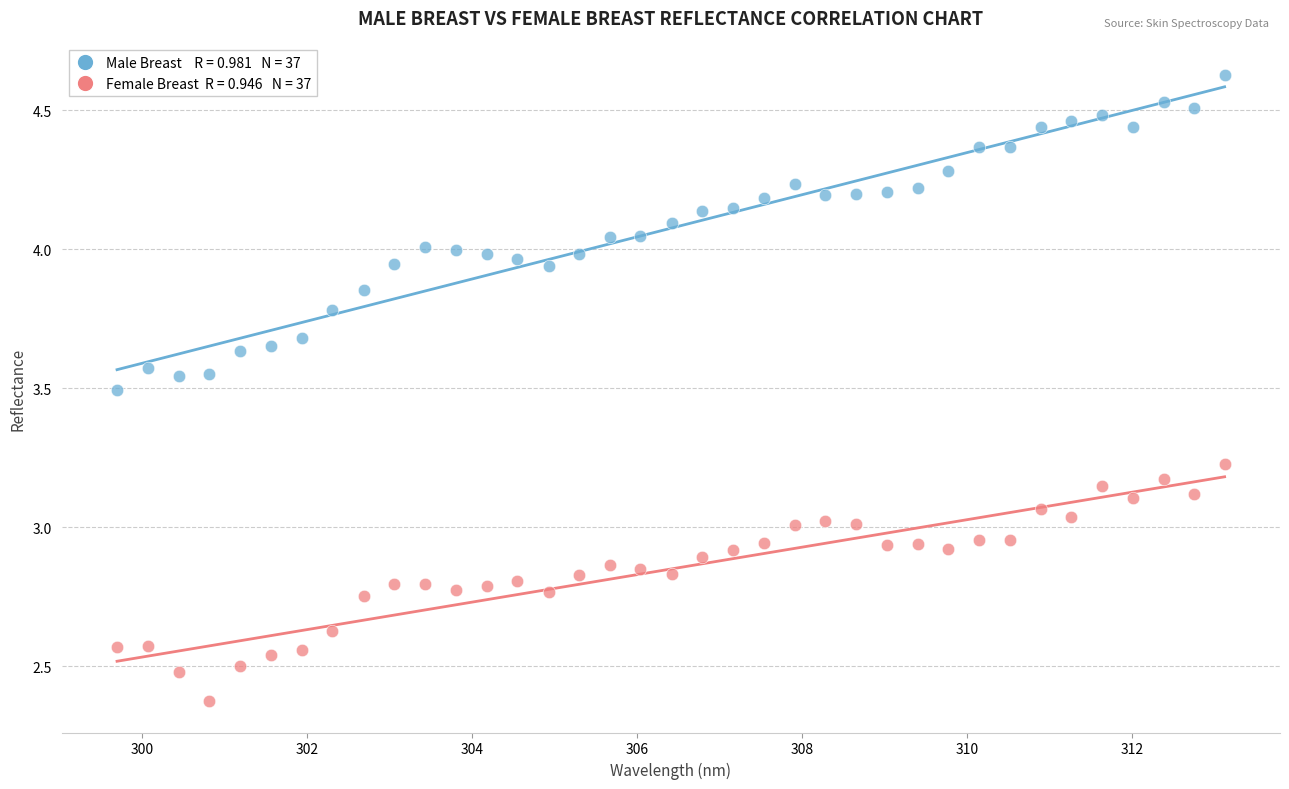

Across all data points, what is the range of Y values (max minus min)?

2.3